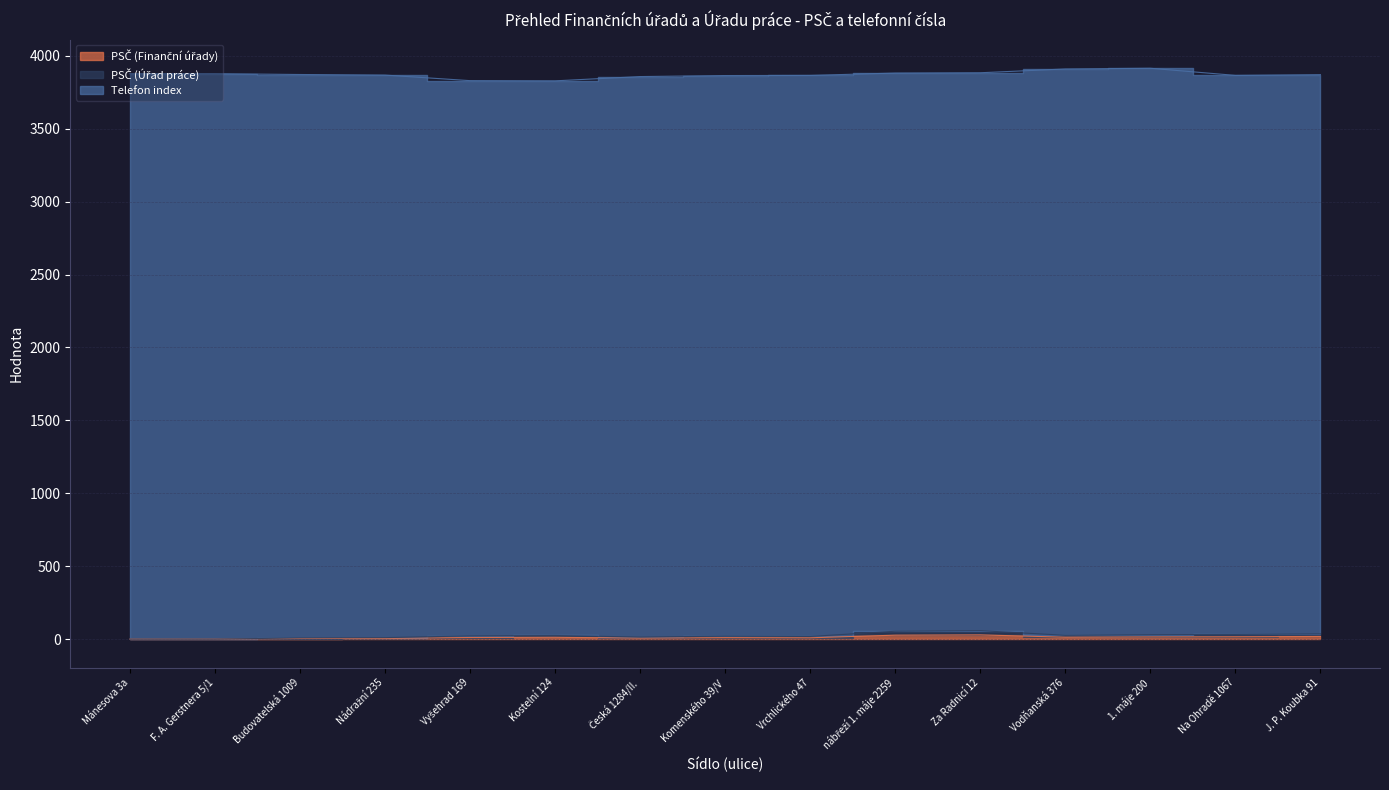

What is the label of the 6th point from the right?

nábřeží 1. máje 2259